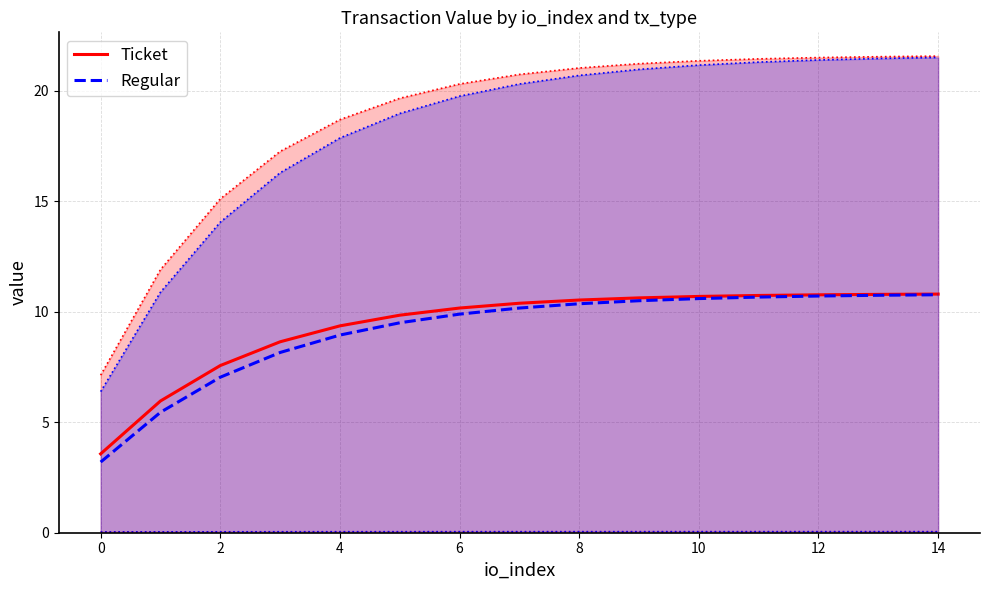

True or false: Regular has more than 1 interior local peaks.

False